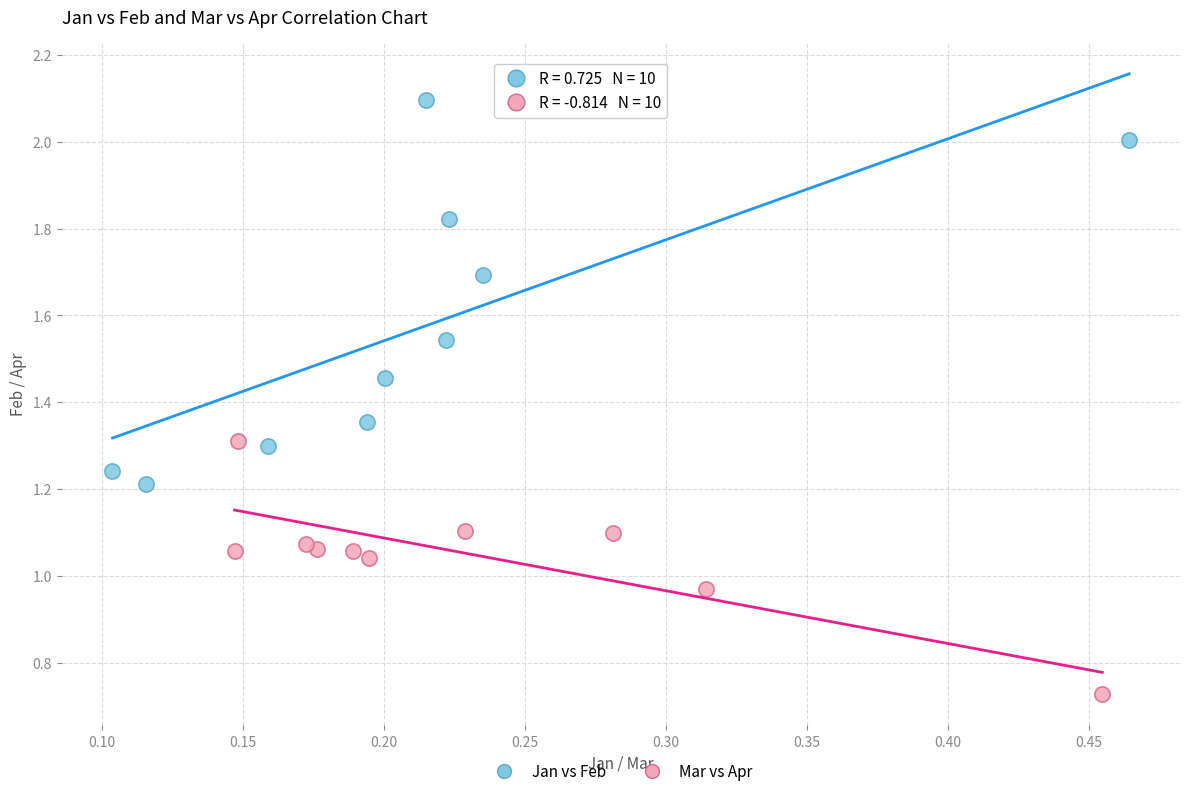

What are all the series names shown in the legend?

Jan vs Feb, Mar vs Apr